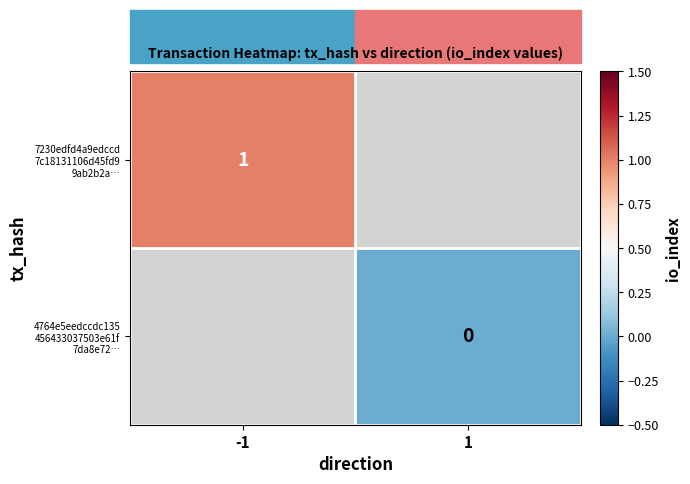

Is the value of 4764e5eedccdc135 456433037503e61f 7da8e72… at 1 greater than the value of 7230edfd4a9edccd 7c18131106d45fd9 9ab2b2a… at -1?

No